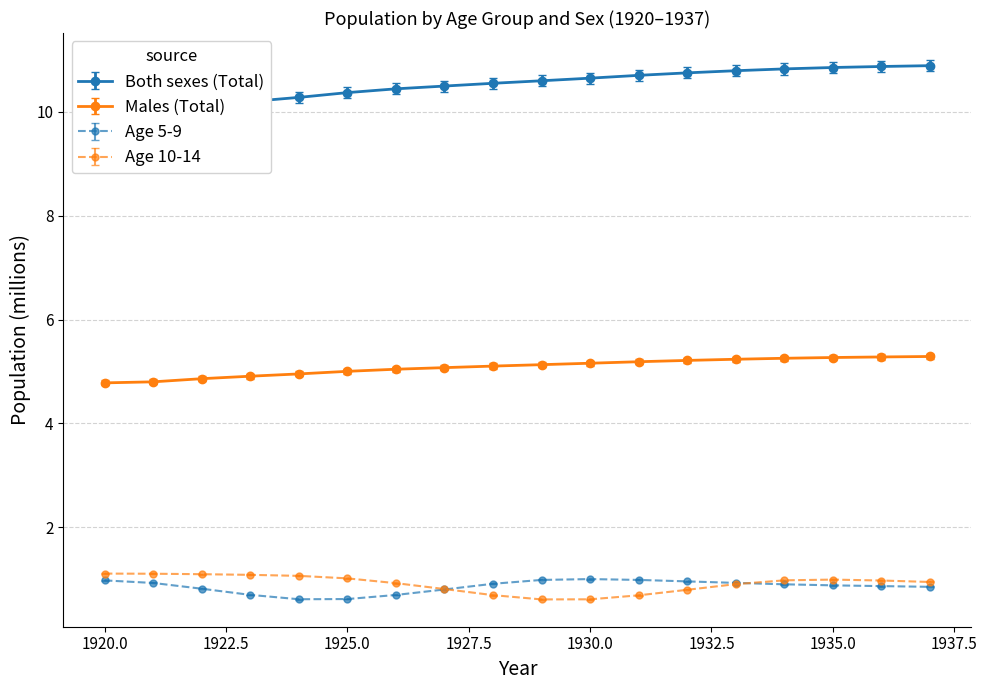

True or false: Both sexes (Total) and Males (Total) cross at least once.

False